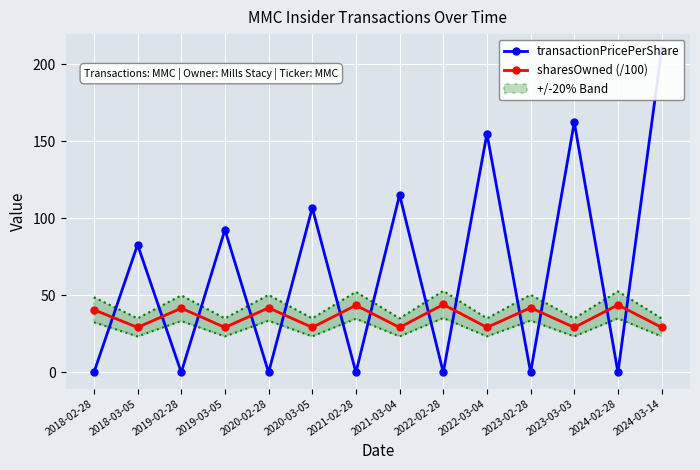

At which label is sharesOwned (/100) closest to 36?

2018-02-28